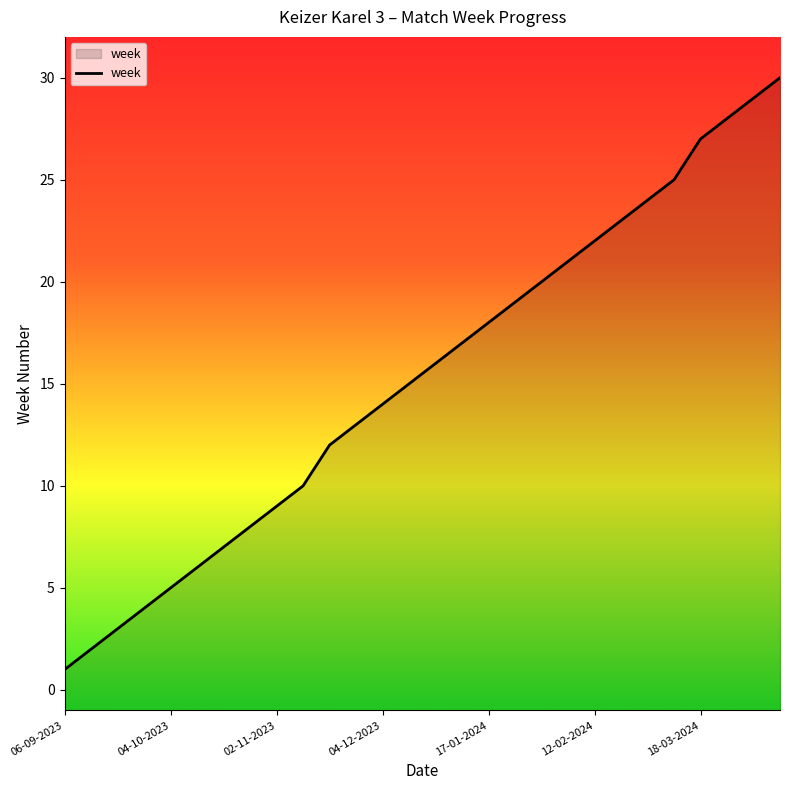

What is the greatest value displayed?

30